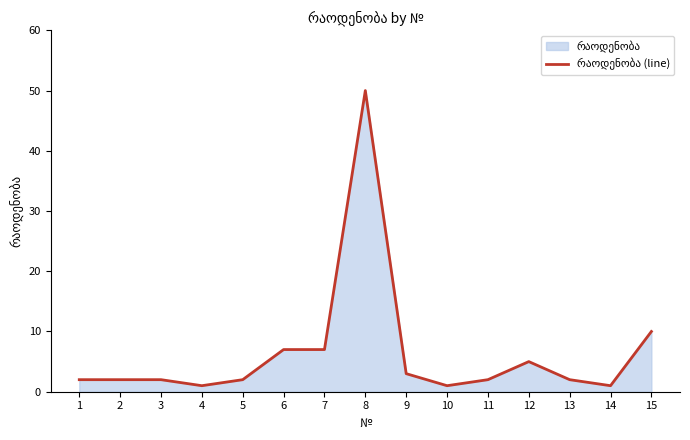

Between 11 and 9, which is larger?

9